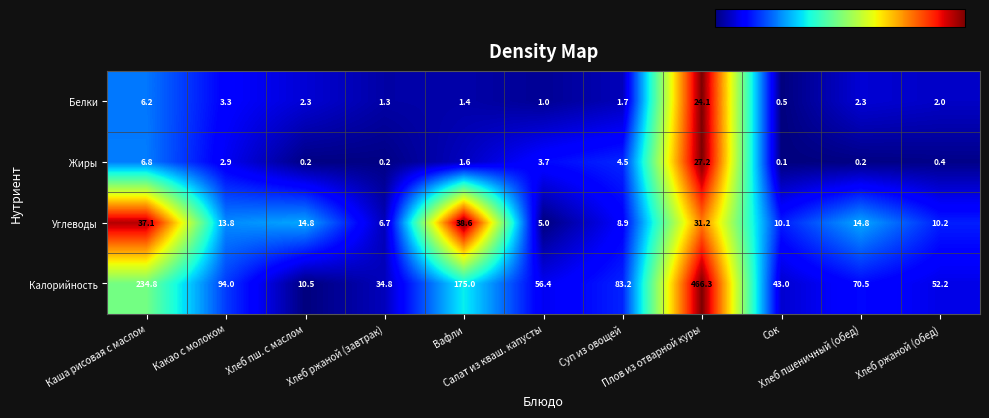

What is the difference between the second highest and second lowest values in the Белки series?

5.2